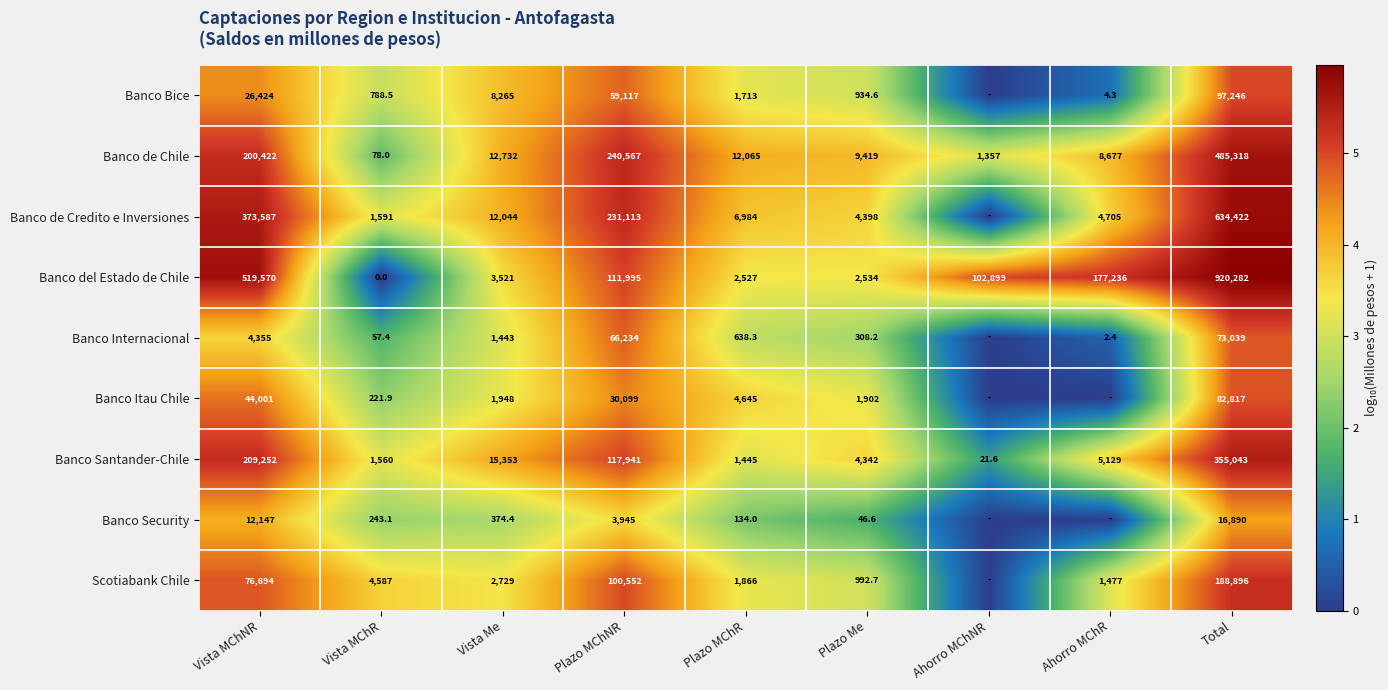

Rank the categories by Banco Santander-Chile value from lowest to highest.

Ahorro MChNR, Plazo MChR, Vista MChR, Plazo Me, Ahorro MChR, Vista Me, Plazo MChNR, Vista MChNR, Total